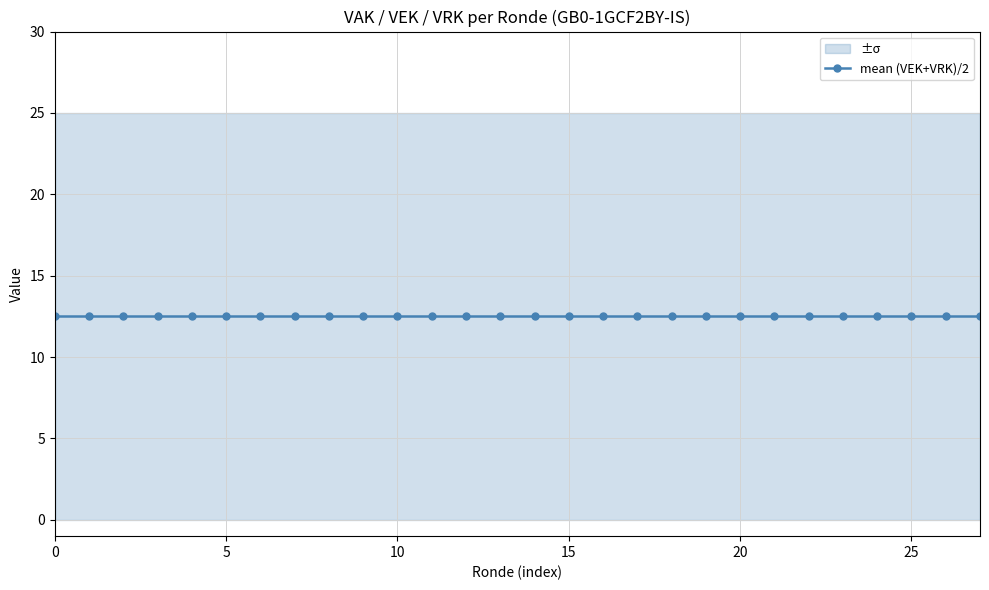

True or false: VRK has more than 2 interior local peaks.

False